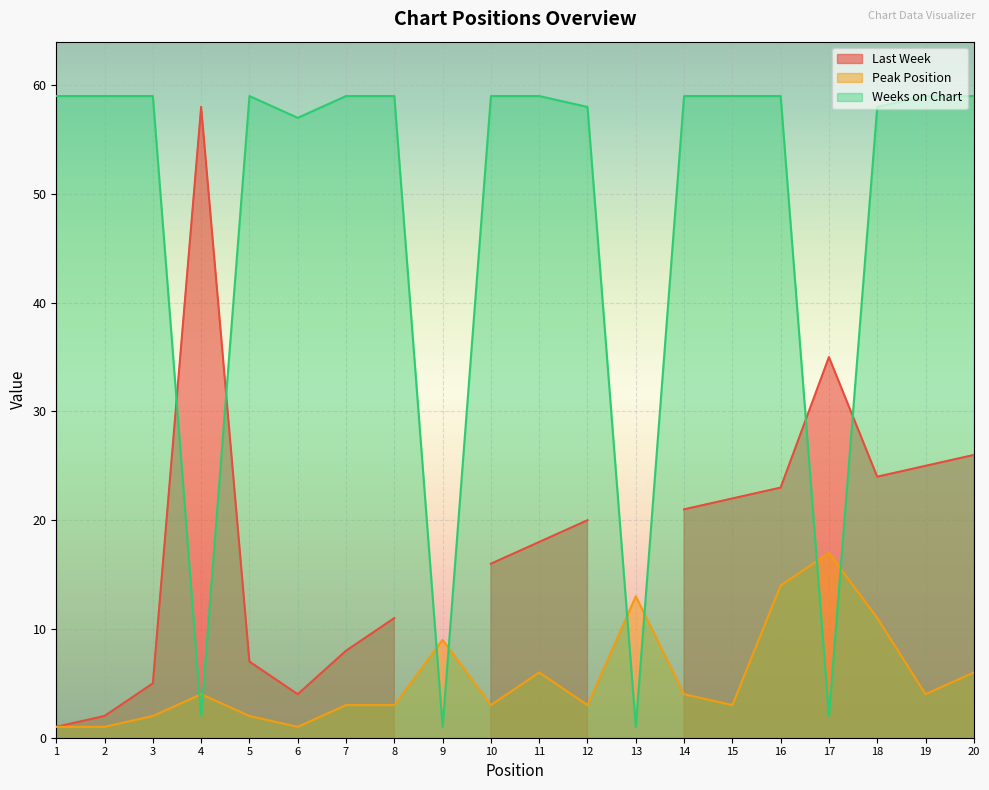

True or false: Peak Position and Weeks on Chart cross at least once.

True